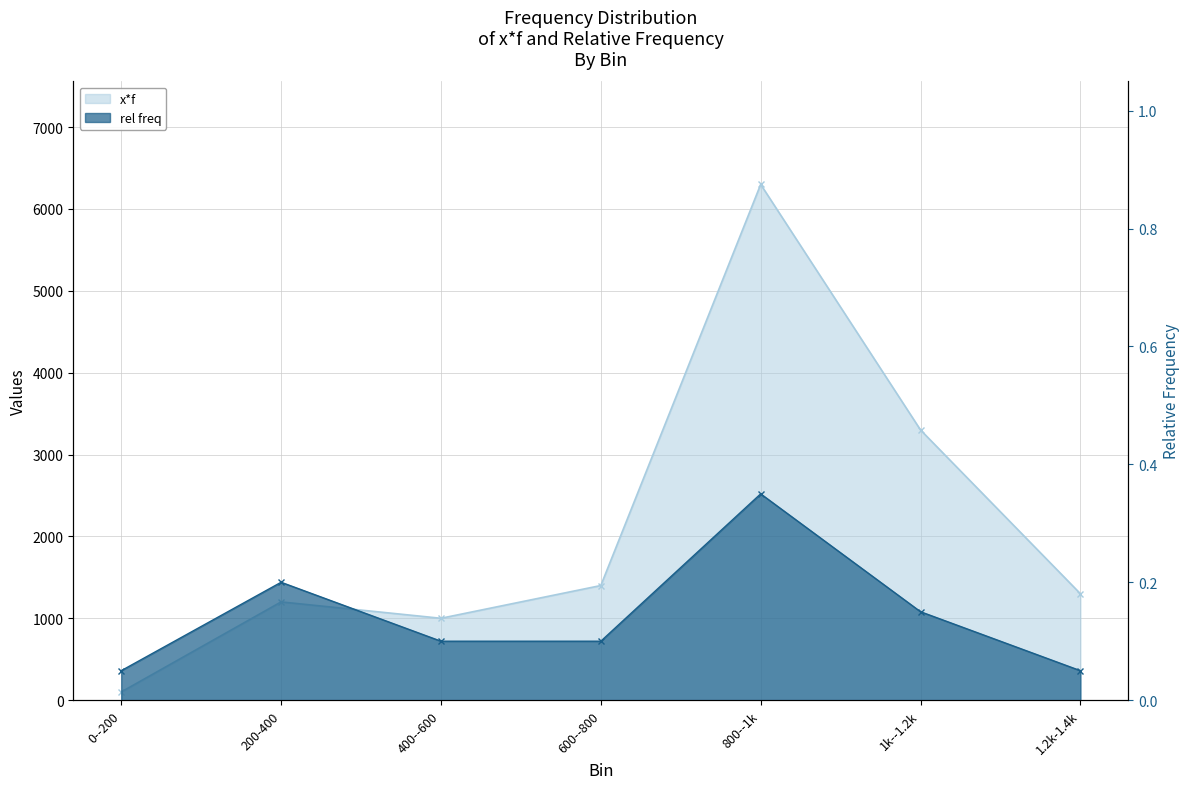

True or false: x*f and rel freq intersect in this chart.

False